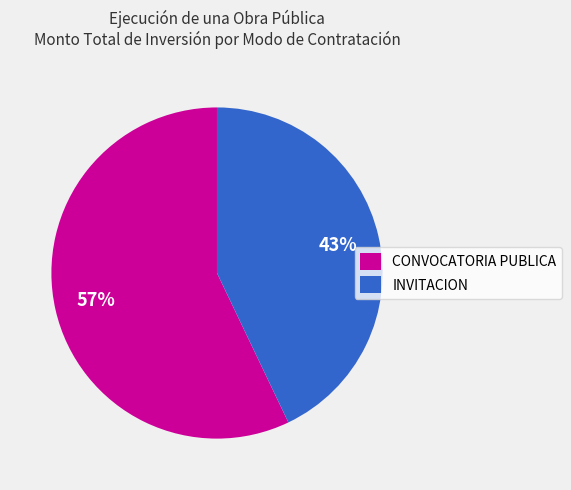

To the nearest percent, what is the average slice percentage?

50%